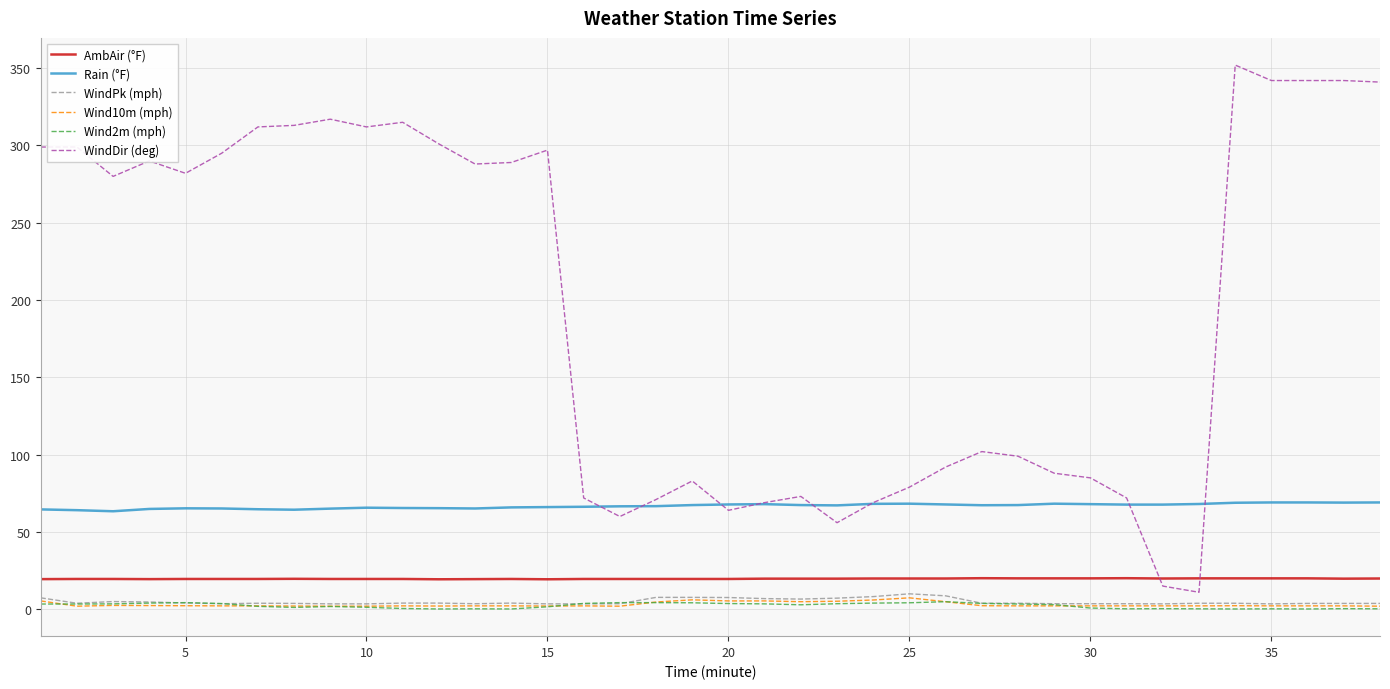

True or false: Rain (°F) and Wind10m (mph) intersect in this chart.

False